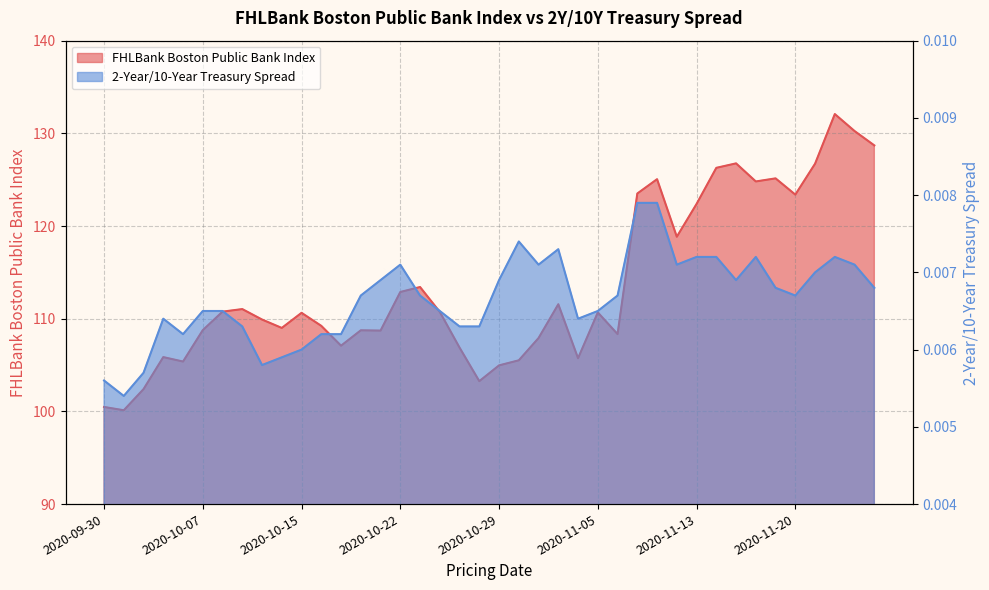

Which series has the widest spread of values?

FHLBank Boston Public Bank Index